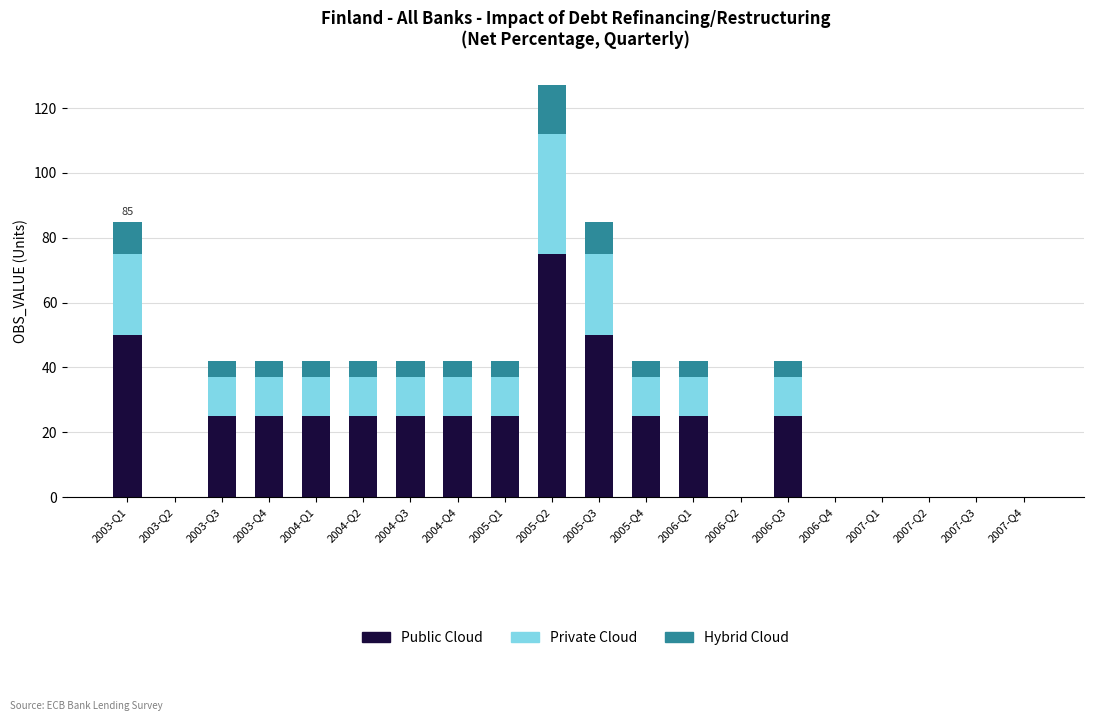

At which category is the sum across all series the highest?

2005-Q2